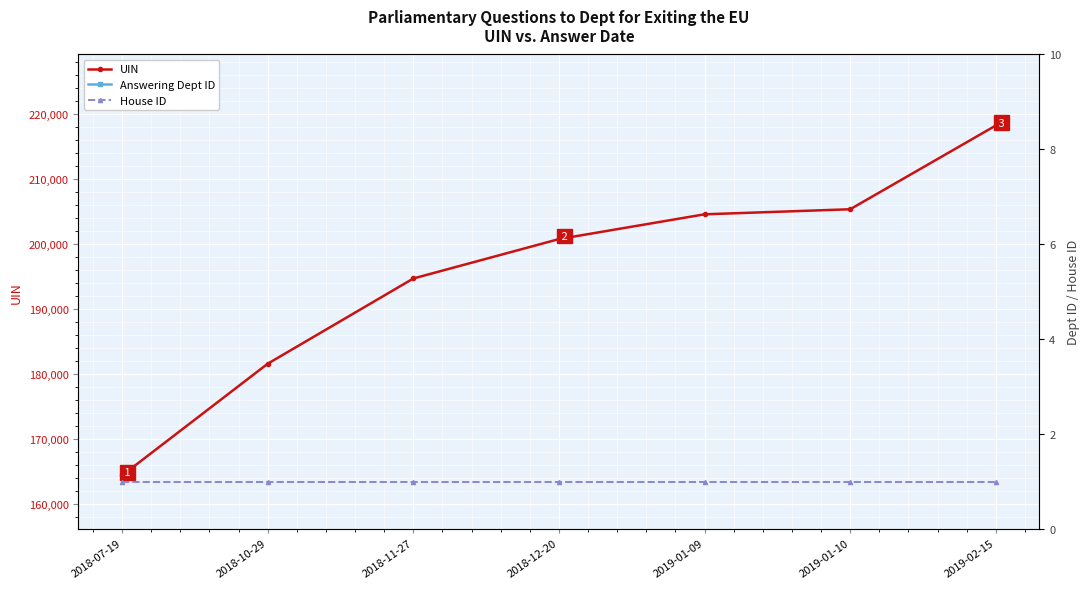

Which series has the widest spread of values?

UIN